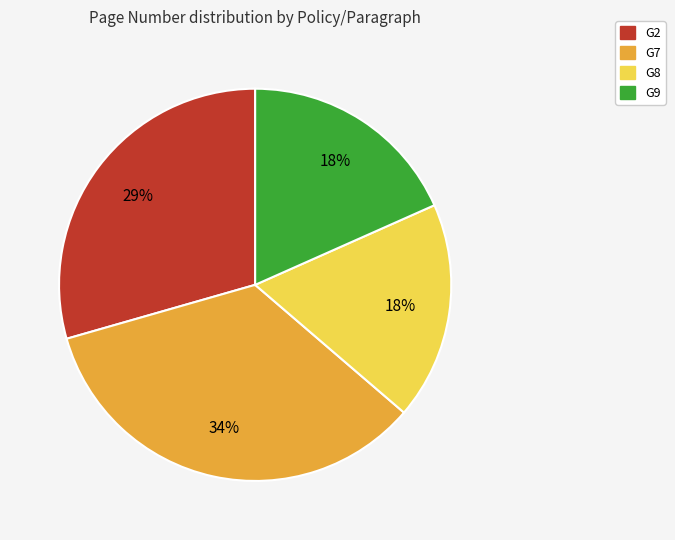

Is there a majority slice in this chart?

No